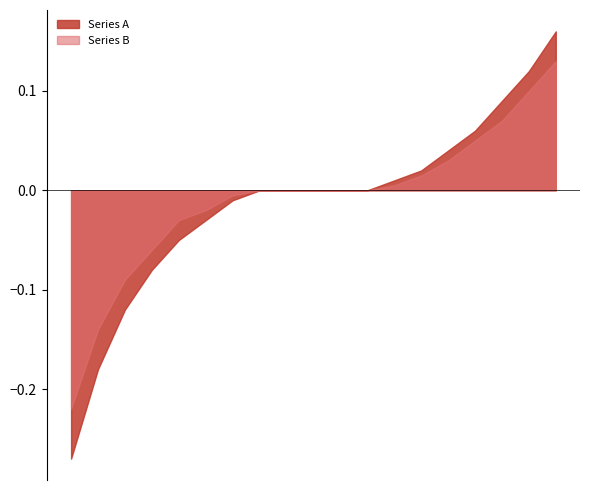

Which series has the largest range (max minus min)?

Series A